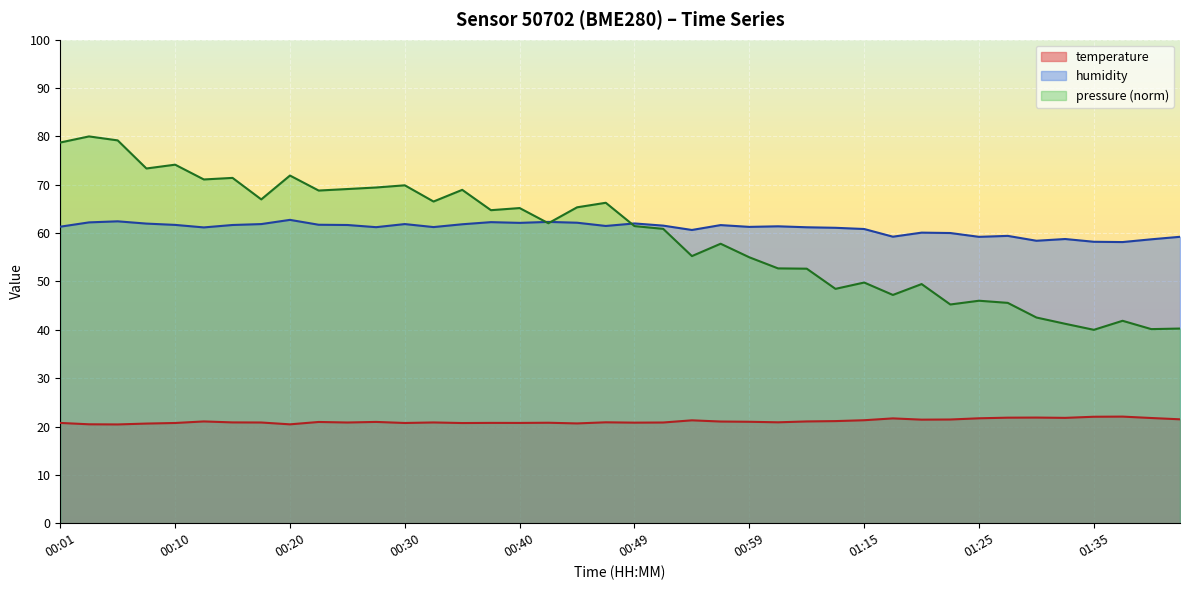

How many interior local peaks does the humidity series have?

11